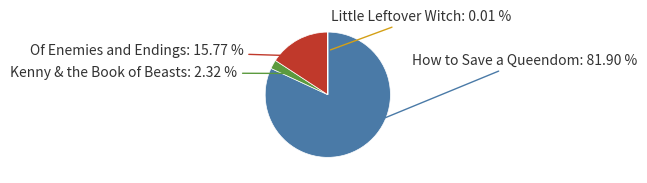

Is there a majority slice in this chart?

Yes